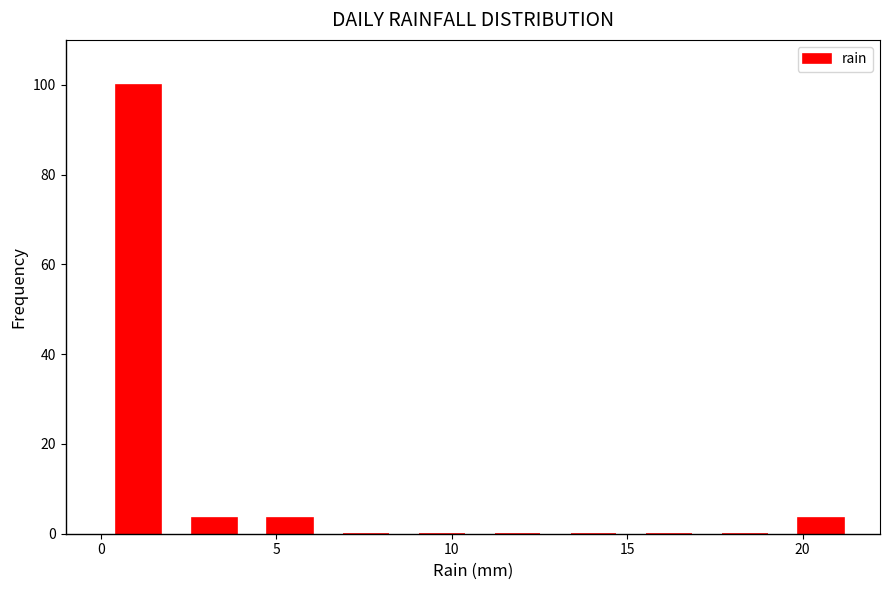

Which range on the x-axis has the tallest bar?

0.0 to 2.0